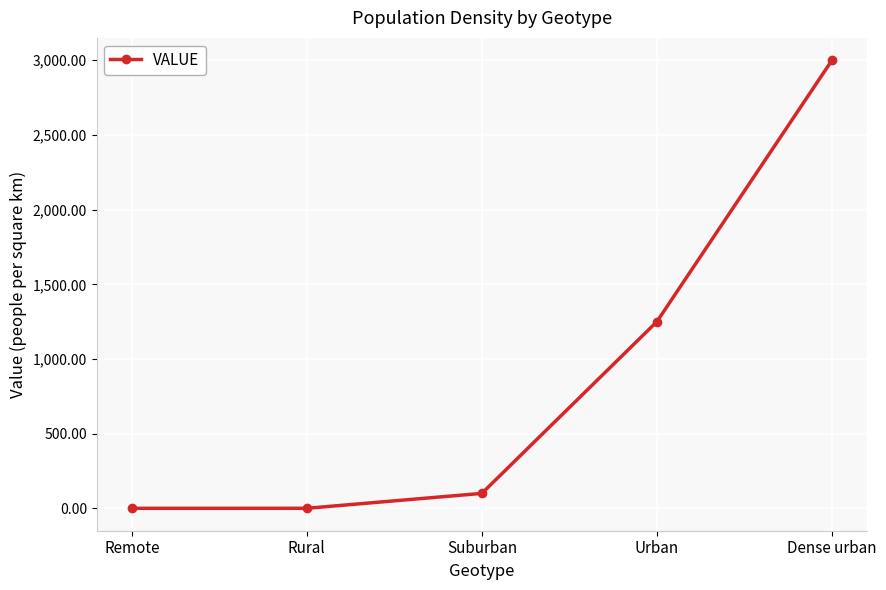

What is the difference between the maximum and minimum values?

3000.0